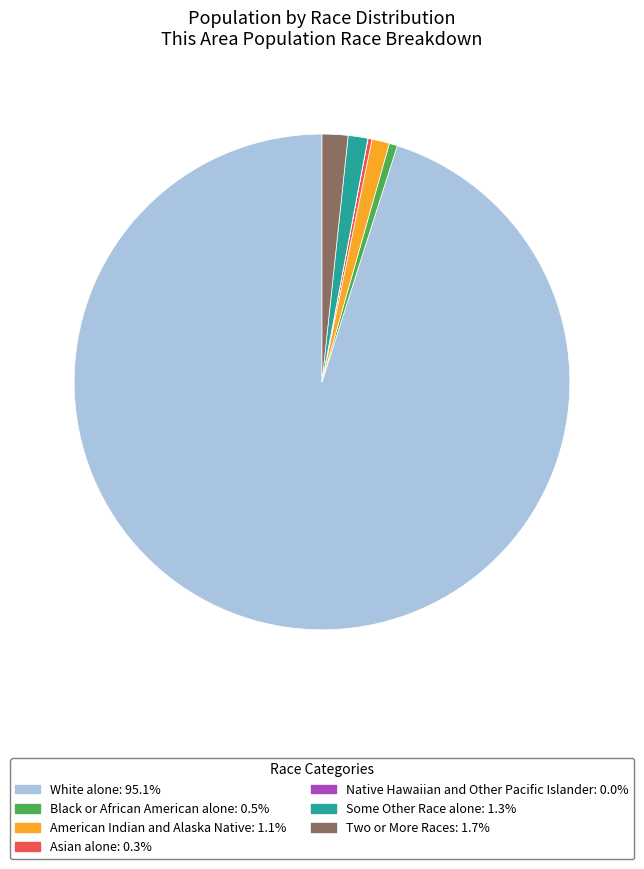

Does Two or More Races account for over 50% of the chart?

No